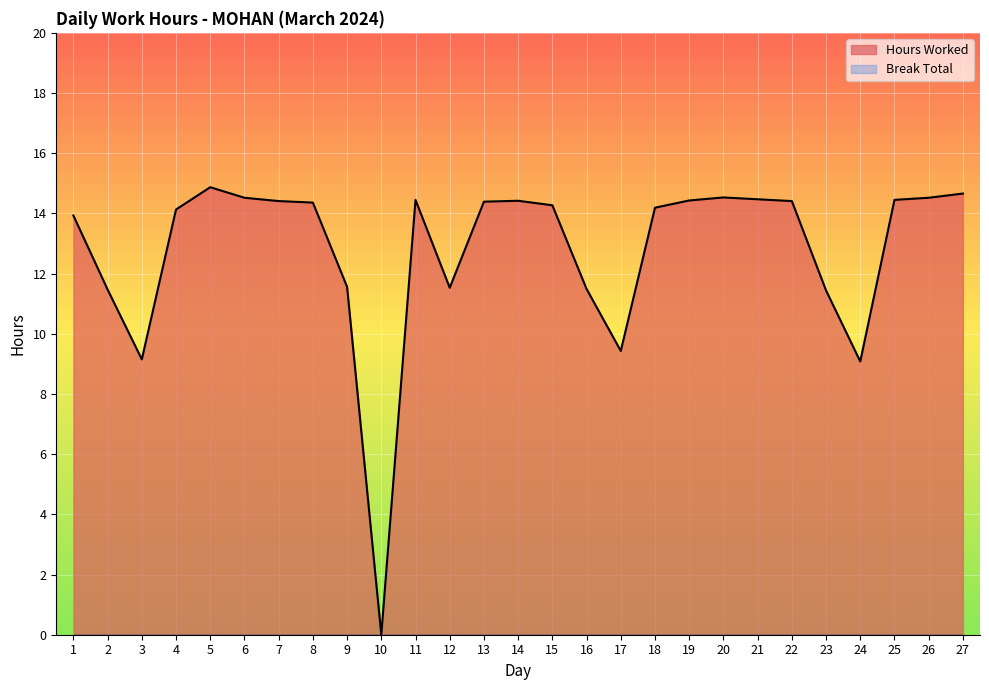

At which category does the chart reach its minimum across all series?

10